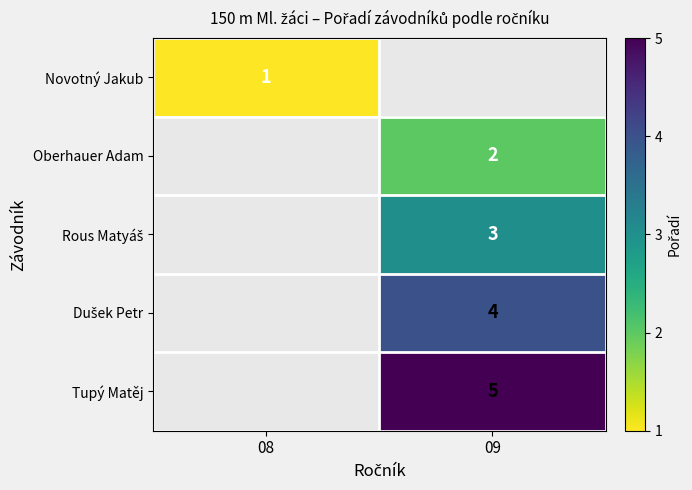

True or false: Oberhauer Adam has a value of 0.6 at 09.

False